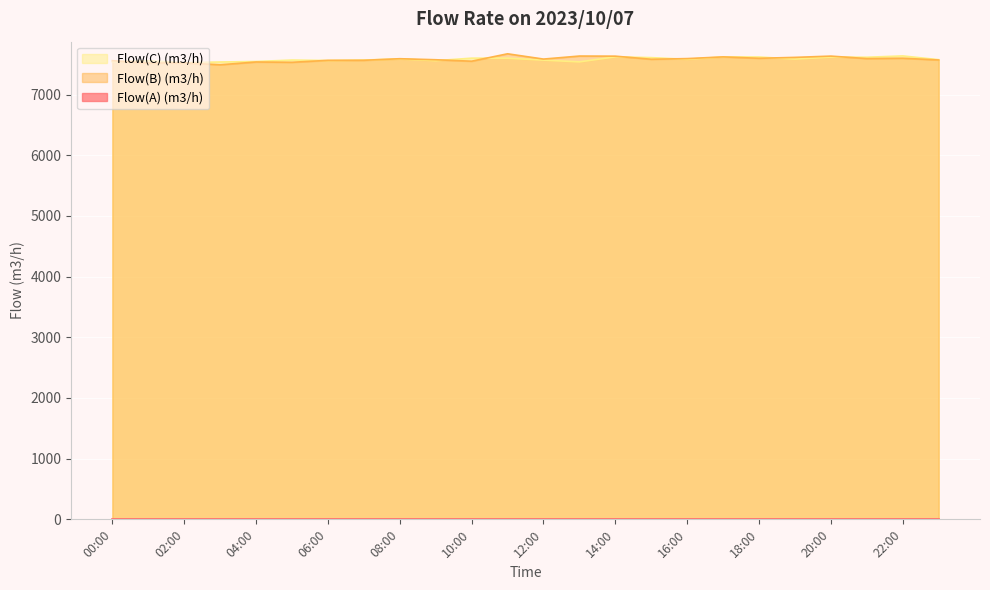

What is the maximum value shown in the chart?

7672